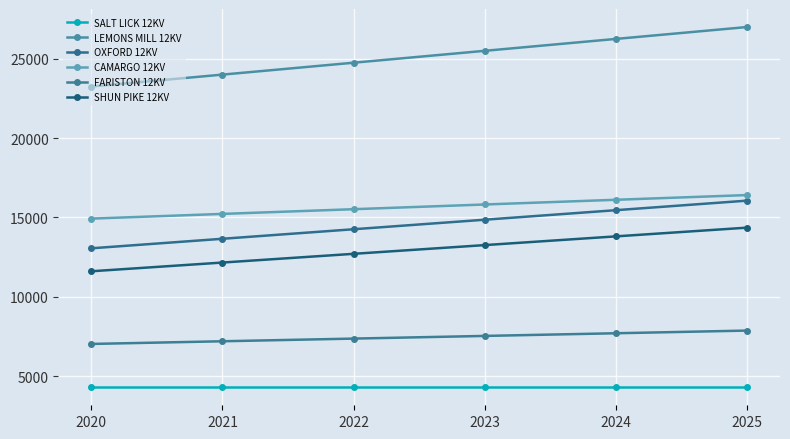

Does the chart have visible grid lines?

Yes